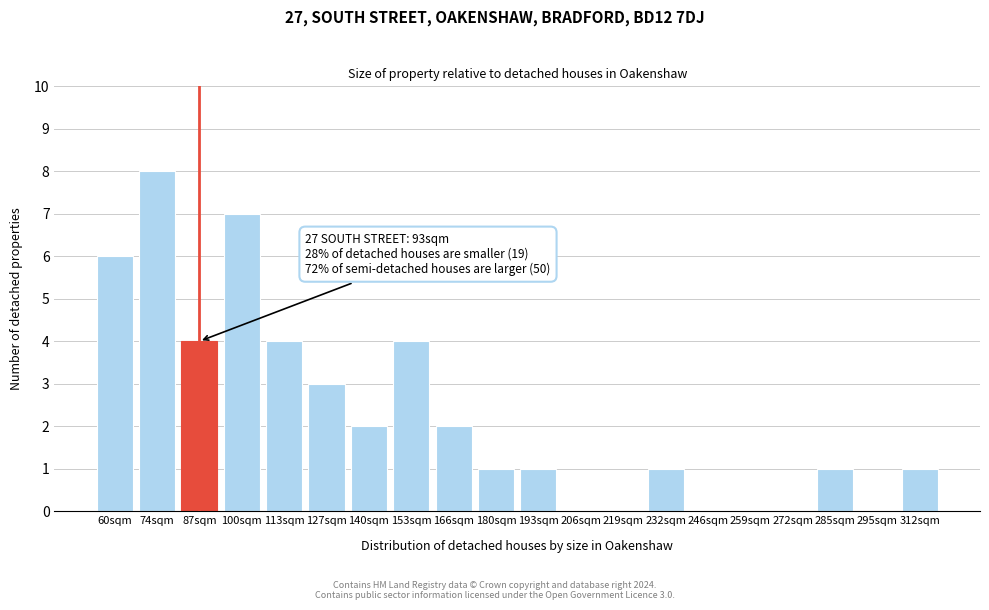

Reading left to right, extract all data points from this chart.

60sqm=6	74sqm=8	87sqm=4	100sqm=7	113sqm=4	127sqm=3	140sqm=2	153sqm=4	166sqm=2	180sqm=1	193sqm=1	206sqm=0	219sqm=0	232sqm=1	246sqm=0	259sqm=0	272sqm=0	285sqm=1	295sqm=0	312sqm=1